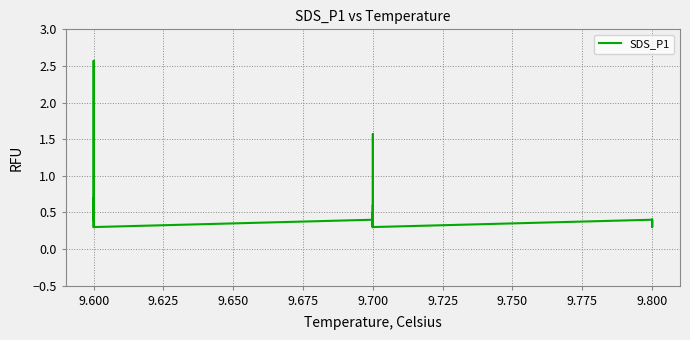

True or false: the data has more than 0 interior local peaks.

True